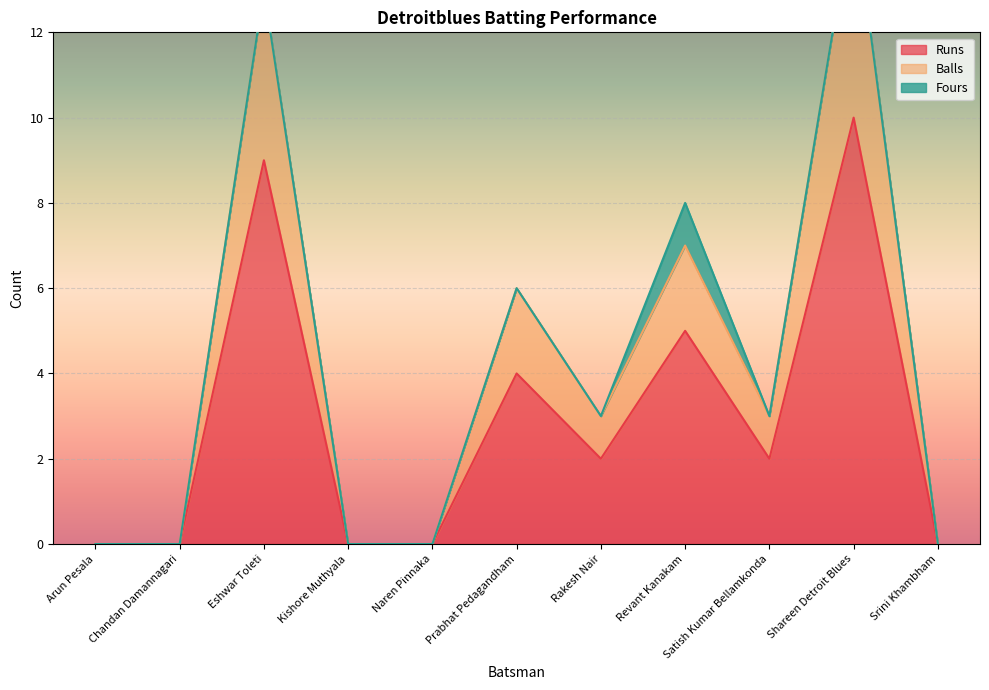

Is it true that Runs equals 10 at Shareen Detroit Blues?

True